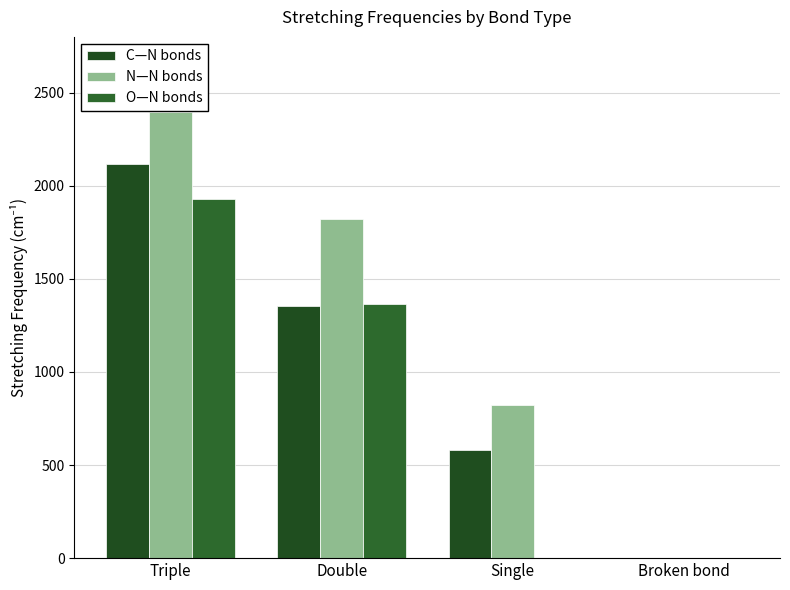

Are the bars horizontal?

No